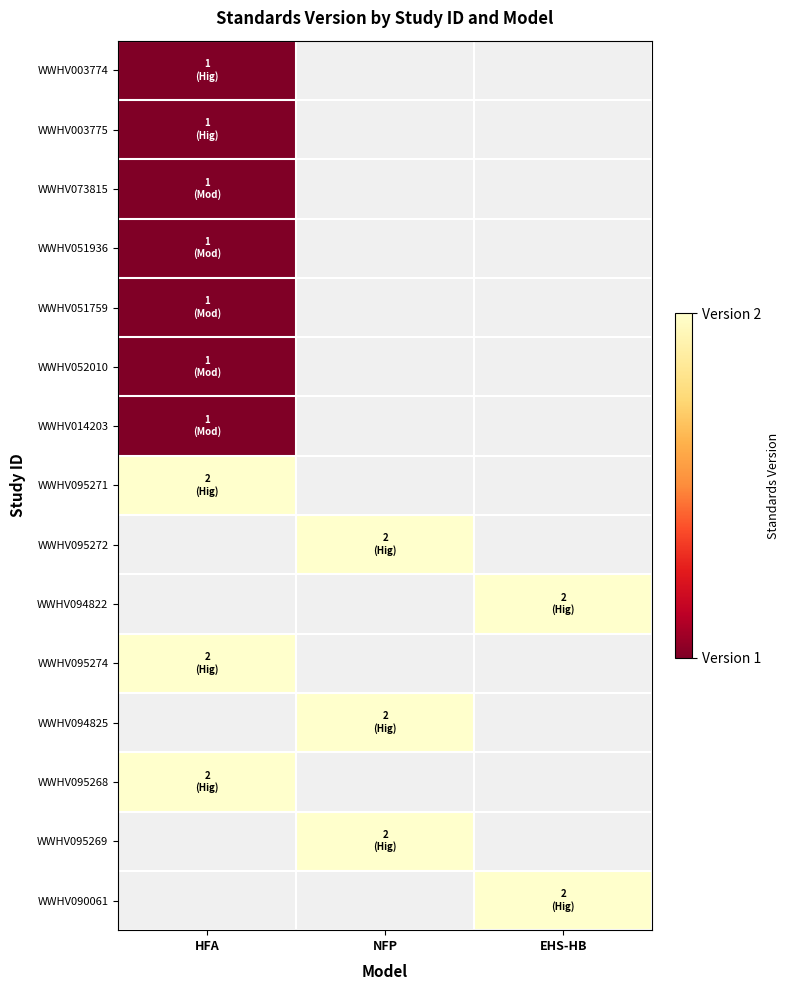

List the labels in order of WWHV052010 value, smallest first.

HFA, NFP, EHS-HB